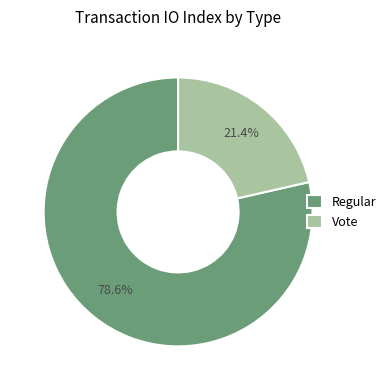

Does Vote represent more than half of the total?

No